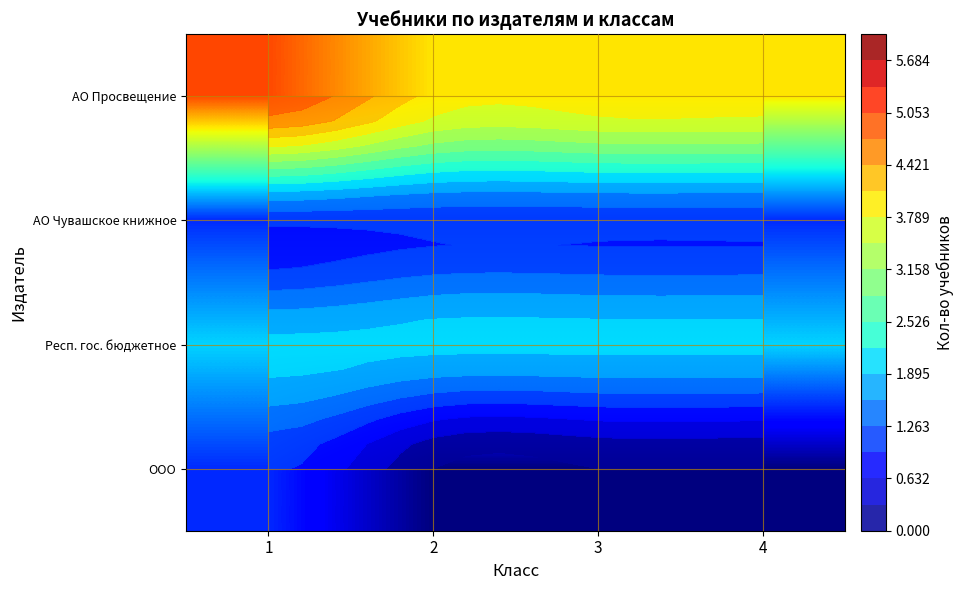

What is the difference between the highest and lowest values at 4?

4